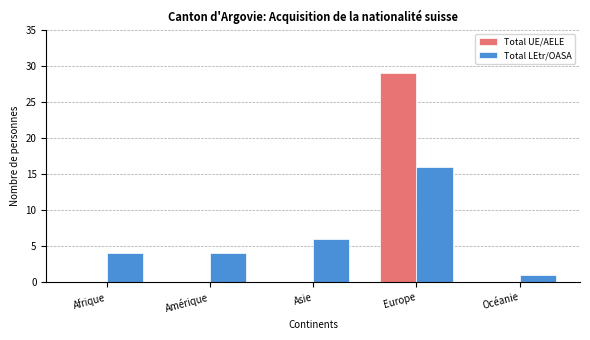

Between Afrique and Asie, which series saw the biggest shift?

Total LEtr/OASA